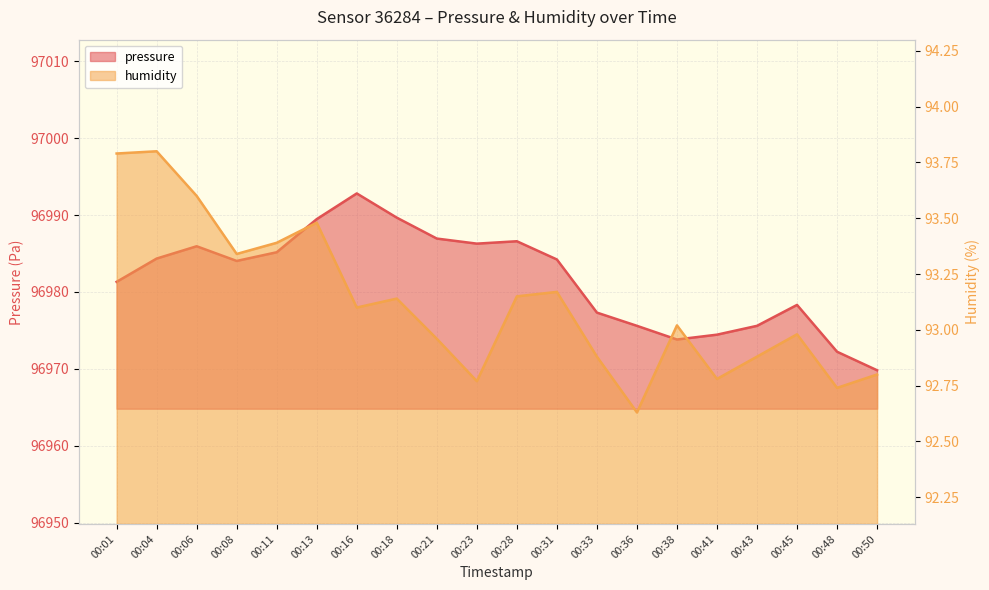

Reading right to left, extract all data points from this chart.

pressure: 00:50=96969.8	00:48=96972.2	00:45=96978.3	00:43=96975.6	00:41=96974.4	00:38=96973.8	00:36=96975.6	00:33=96977.3	00:31=96984.2	00:28=96986.6	00:23=96986.3	00:21=96986.9	00:18=96989.7	00:16=96992.8	00:13=96989.5	00:11=96985.2	00:08=96984.0	00:06=96985.9	00:04=96984.3	00:01=96981.3
humidity: 00:50=92.8	00:48=92.7	00:45=93.0	00:43=92.9	00:41=92.8	00:38=93.0	00:36=92.6	00:33=92.9	00:31=93.2	00:28=93.2	00:23=92.8	00:21=93.0	00:18=93.1	00:16=93.1	00:13=93.5	00:11=93.4	00:08=93.3	00:06=93.6	00:04=93.8	00:01=93.8